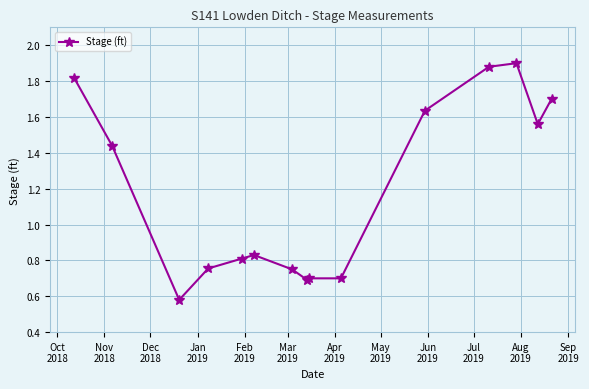

What is the average value?

1.2